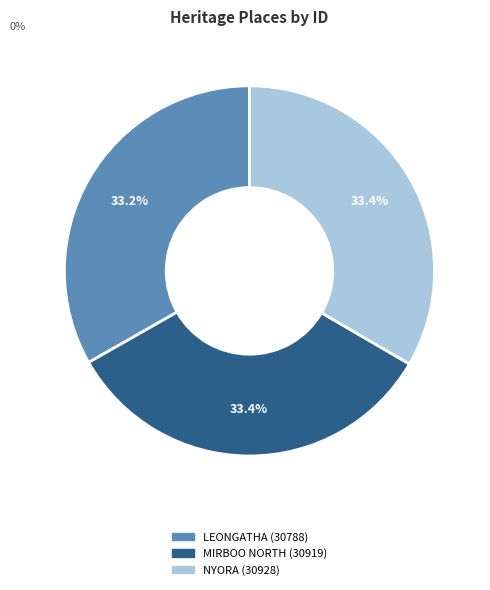

Is there a majority slice in this chart?

No